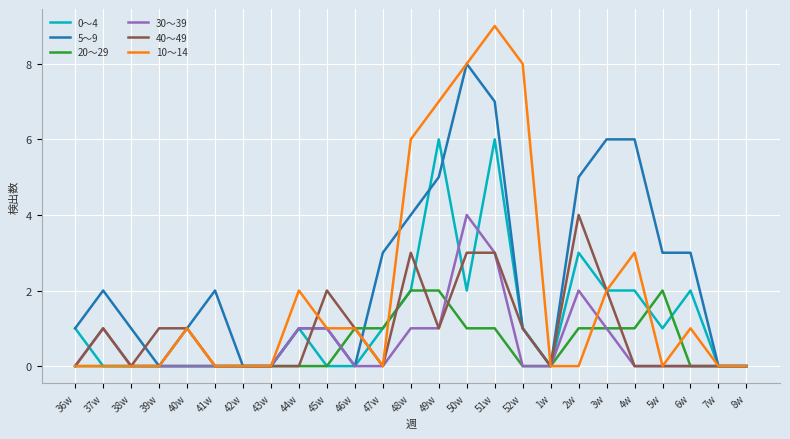

True or false: 10～14 has a value of 3 at 38w.

False